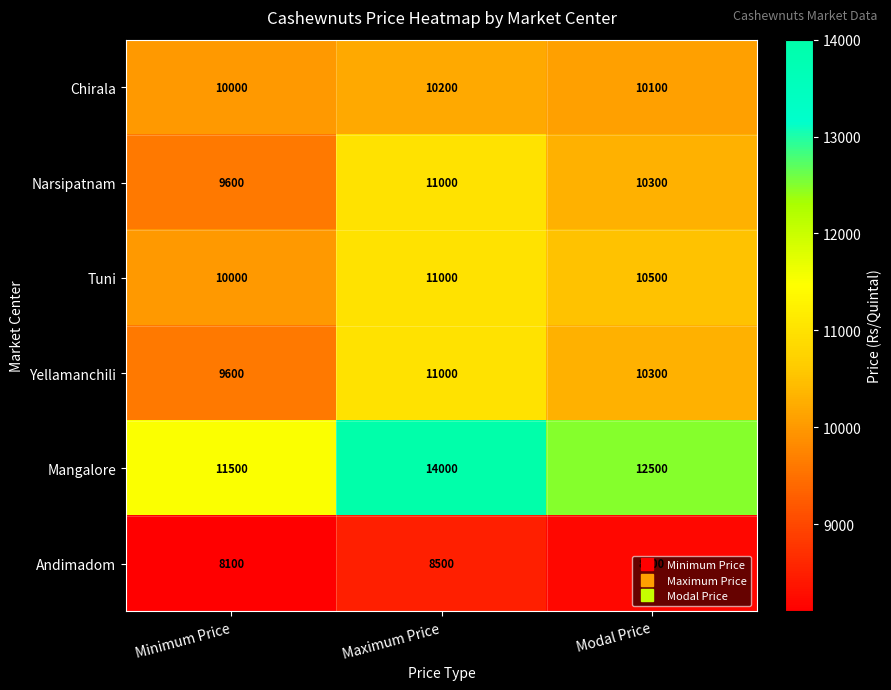

The value of Tuni at Minimum Price is 14803. True or false?

False